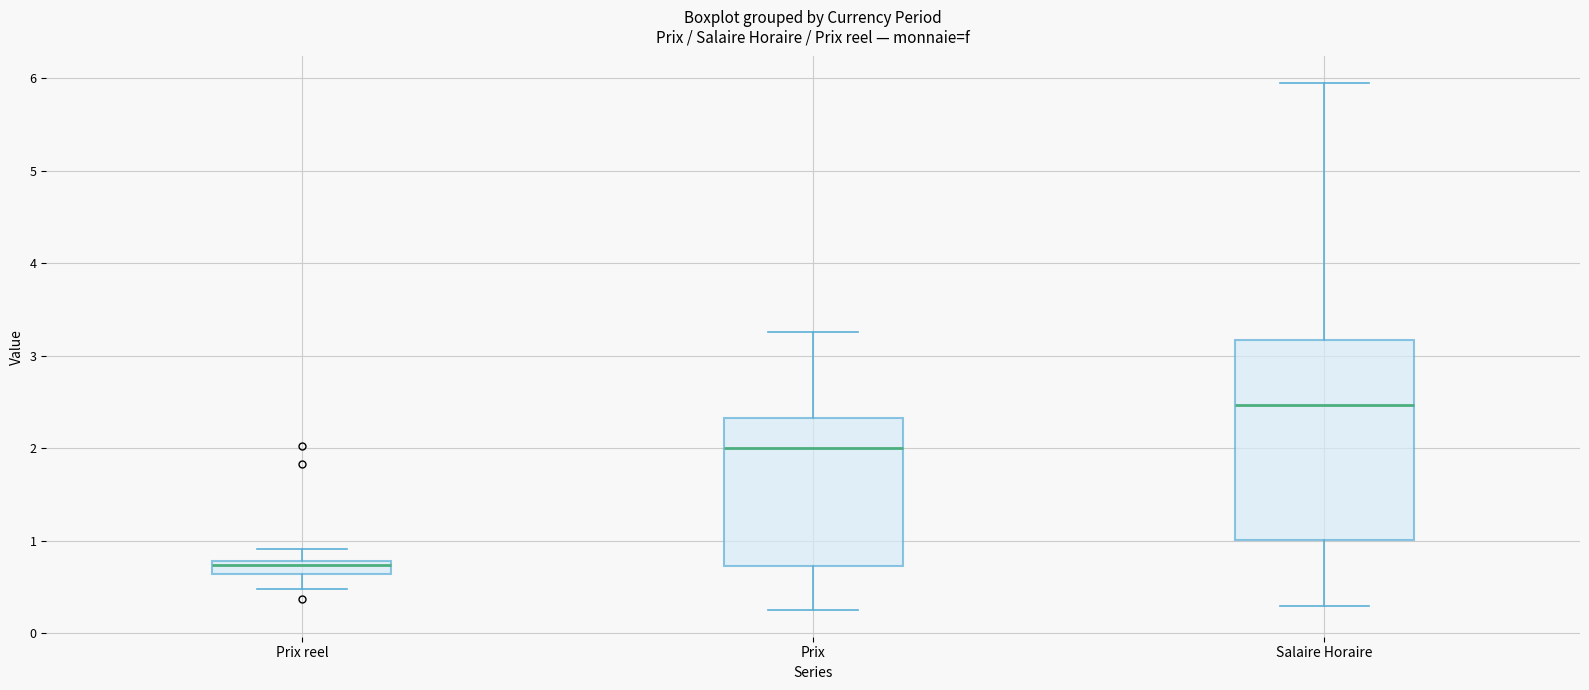

Which box has the highest median line?

Salaire Horaire